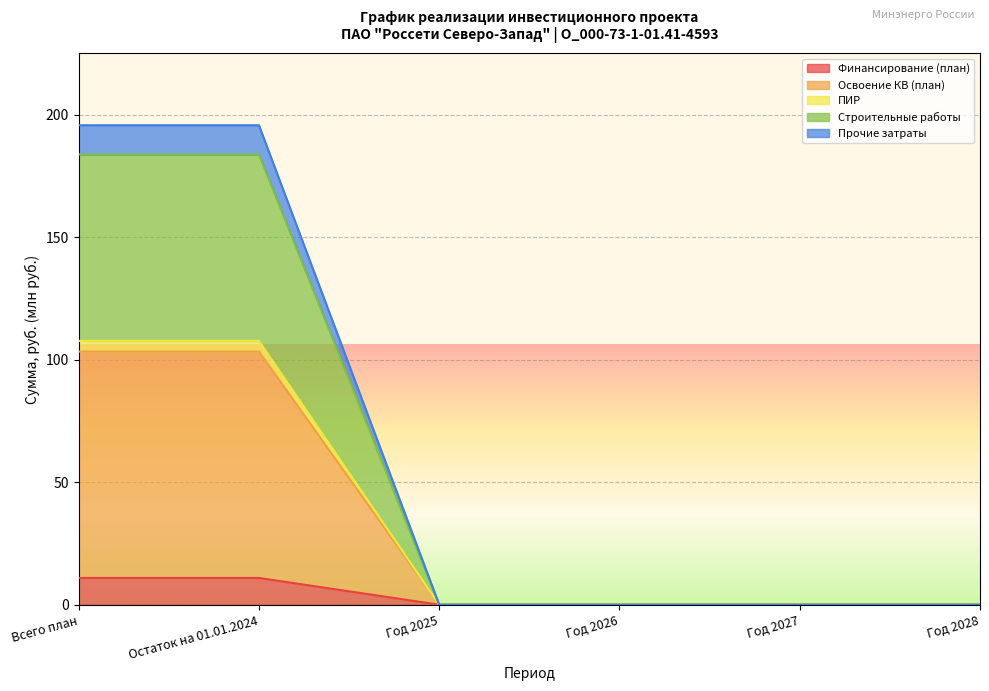

Is the value of Прочие затраты at Год 2027 greater than the value of Освоение КВ (план) at Год 2026?

No